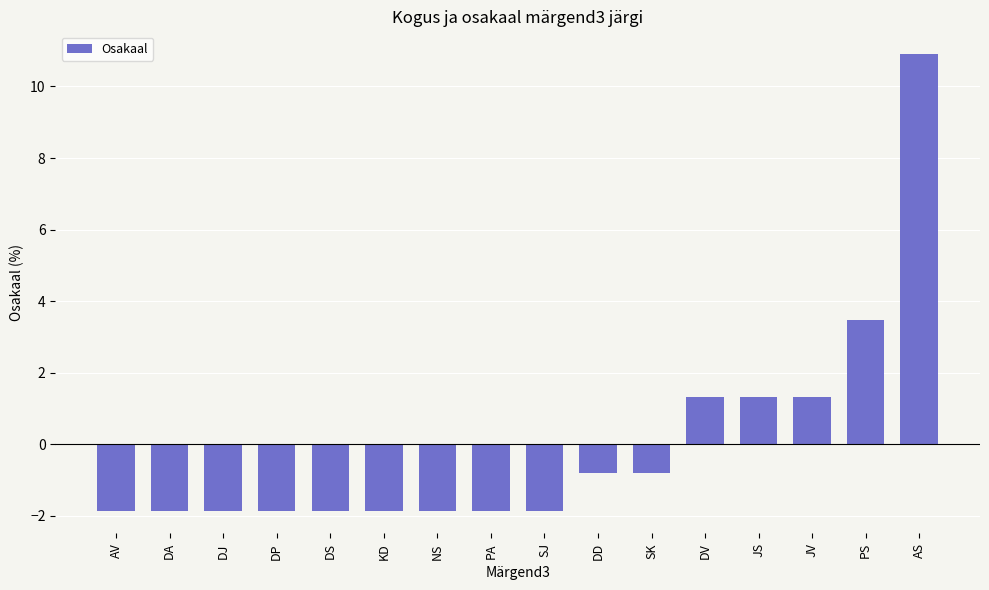

Which label corresponds to the largest value in the chart?

AS